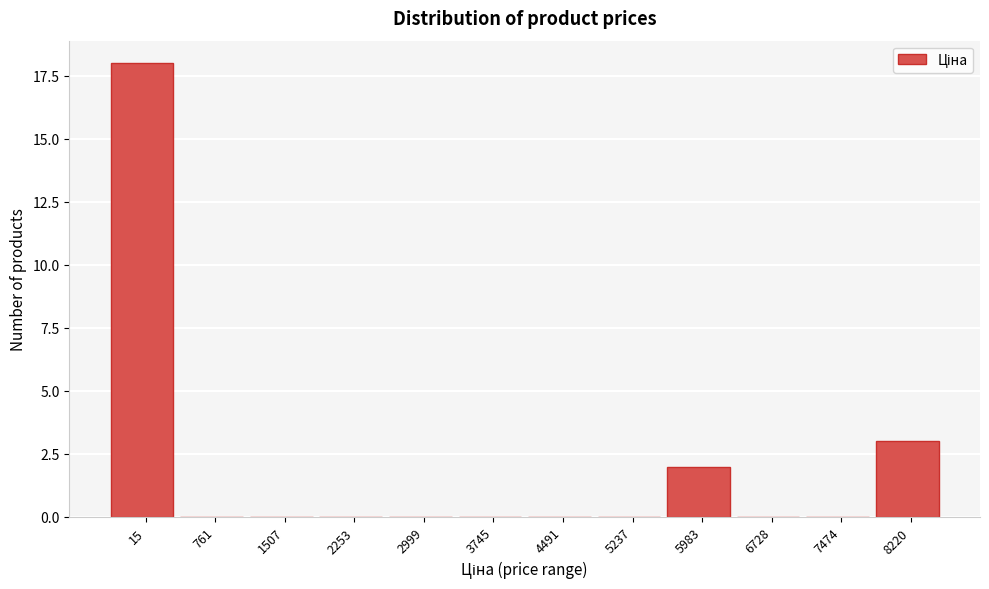

Reading left to right, extract all data points from this chart.

15=18	761=0	1507=0	2253=0	2999=0	3745=0	4491=0	5237=0	5983=2	6728=0	7474=0	8220=3